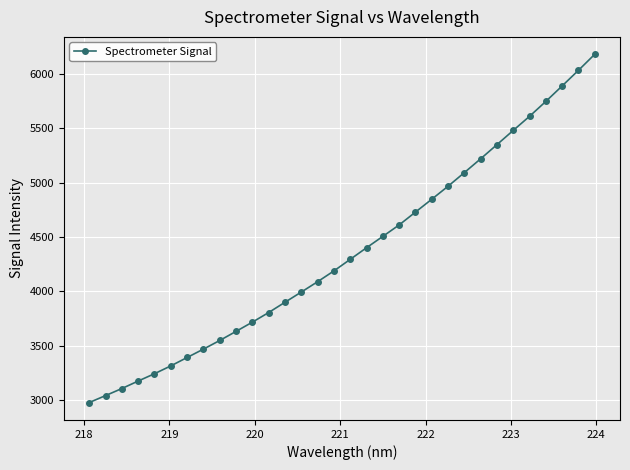

What is the difference between the second highest and second lowest values?

2993.0